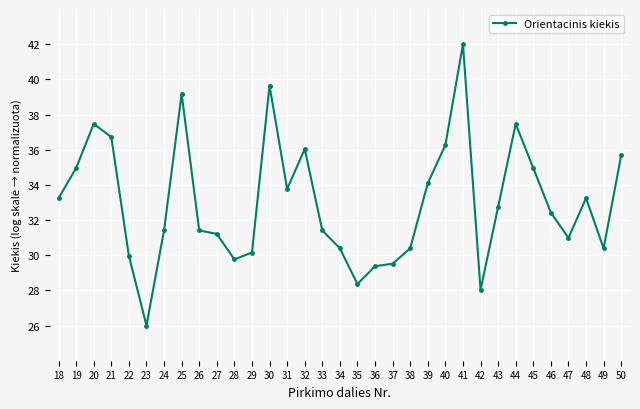

Is it true that the value at 46 is 15.6?

False